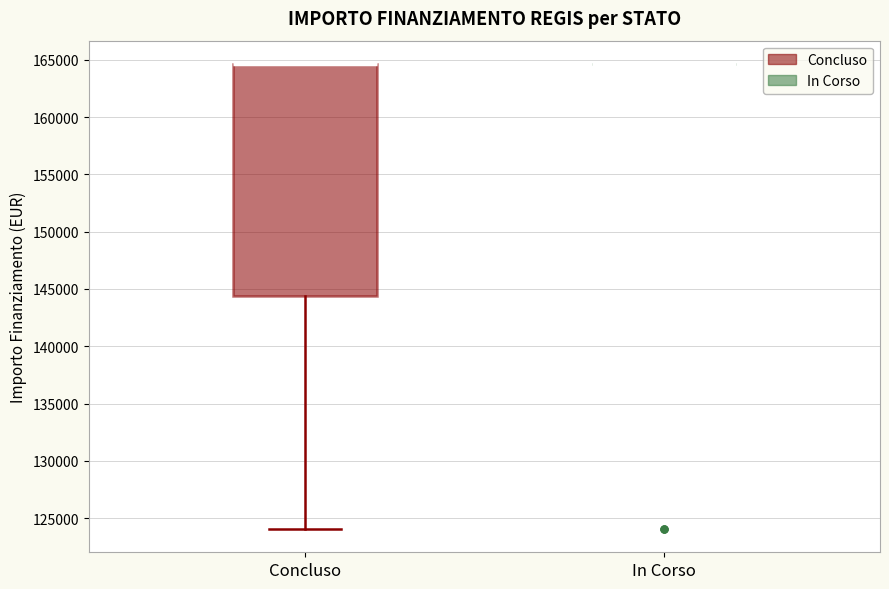

Reading left to right, read every box against the y-axis: the position of its median line, the range the box covers, and the ends of its whiskers. The values are not printed on the chart, so give them approximately, as read against the axis.

Concluso: median 164500 (drawn on the box's upper edge), box 144500 to 164500, whiskers 124000 to 164500
In Corso: box collapsed to a line at 164500, whiskers 164500 to 164500